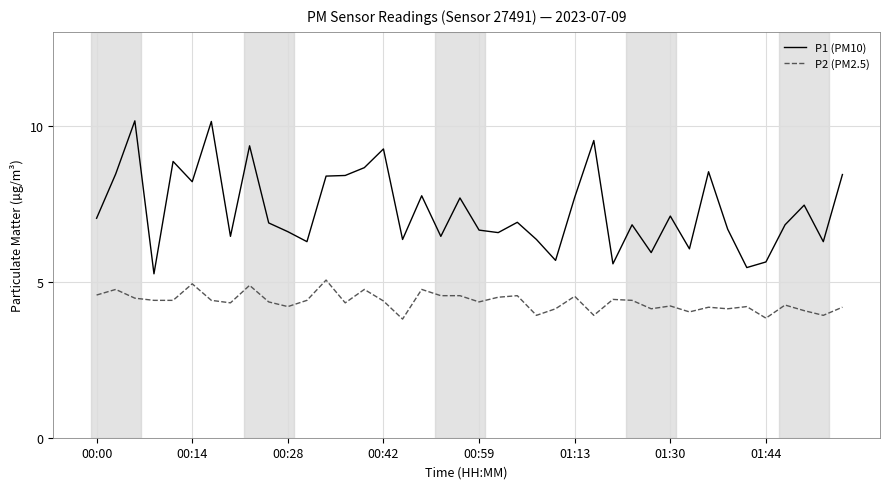

Which series has the largest range (max minus min)?

P1 (PM10)